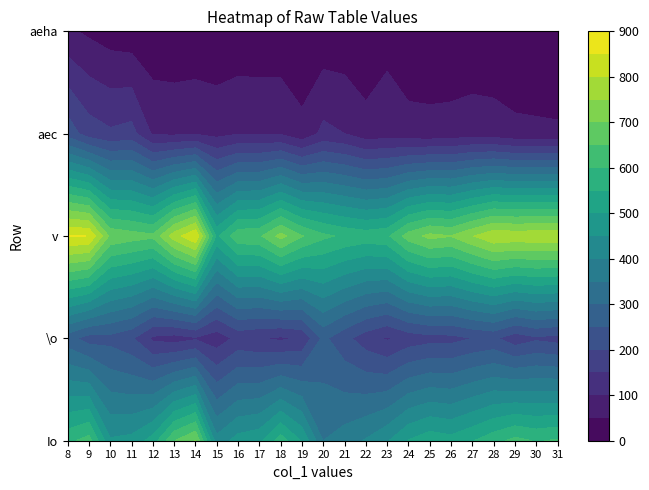

Which series has the widest spread of values?

Io